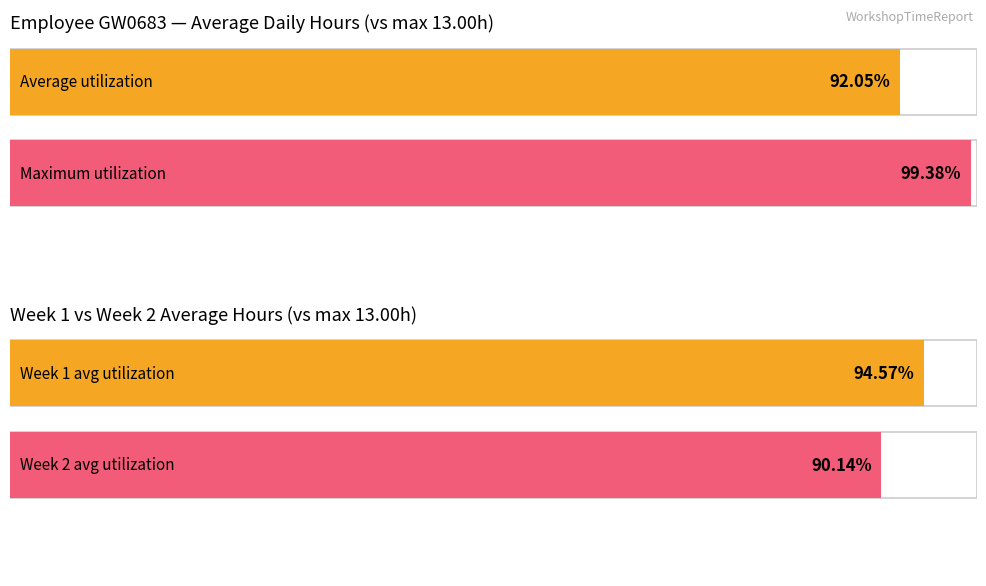

Are the bars grouped side by side (vs. stacked)?

Yes